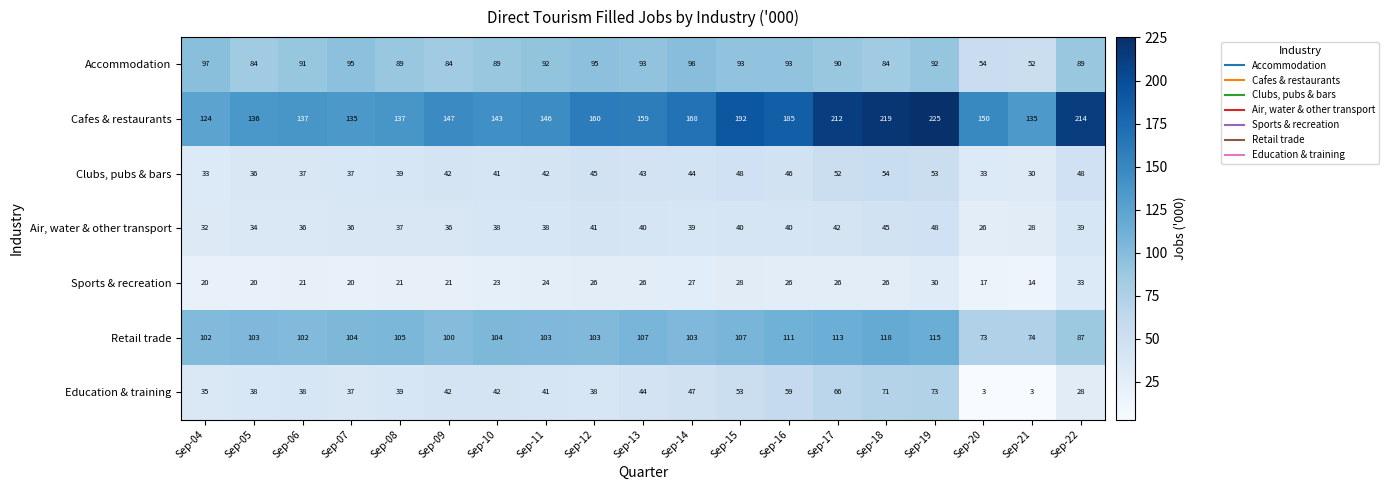

What is the greatest value displayed?

225